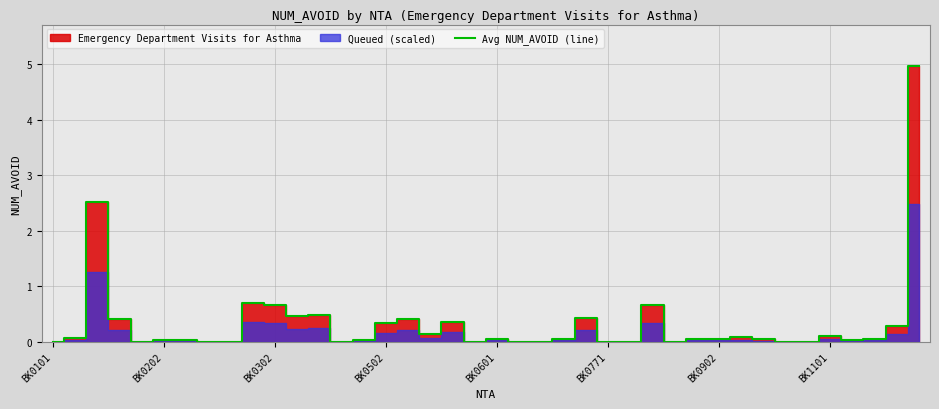

What is the value of the 16th point from the left?

0.3